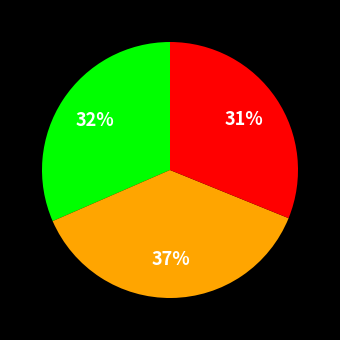

Is there a majority slice in this chart?

No